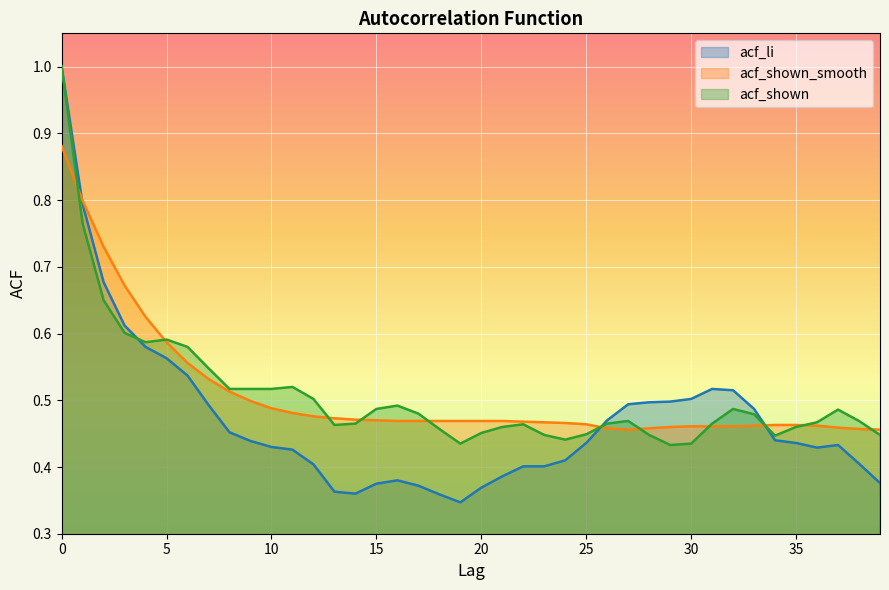

How many lines are shown in the chart?

3